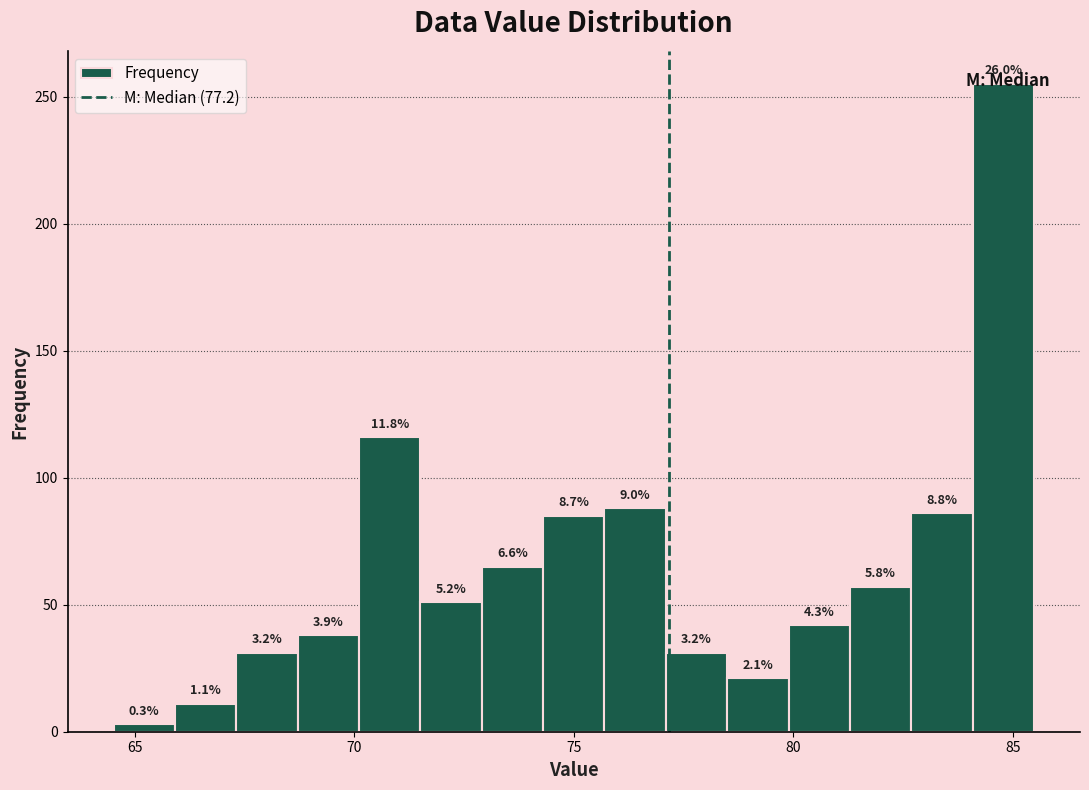

Around what value on the x-axis is the tallest bar? Give the approximate position of its centre, as read against the axis.

85.0